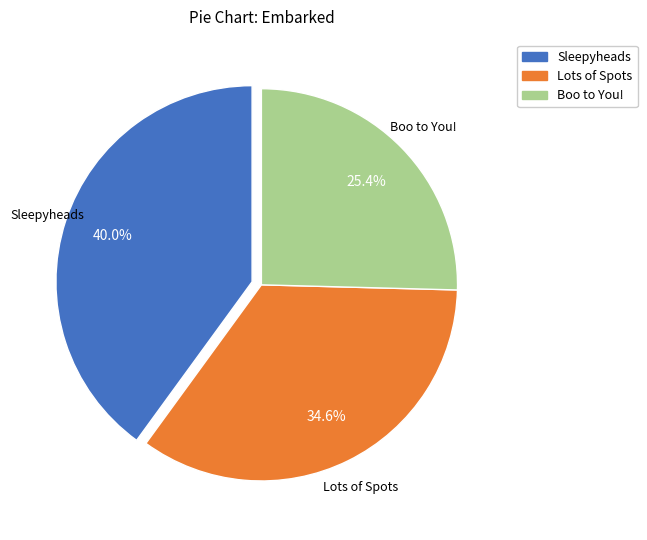

Rank the categories by value from highest to lowest.

Sleepyheads, Lots of Spots, Boo to You!